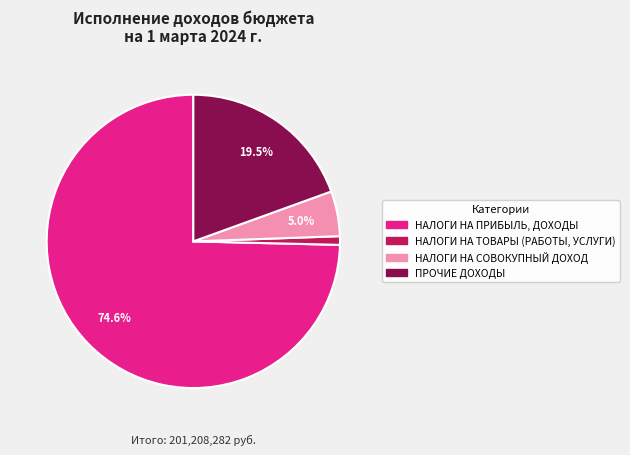

What is the largest slice in the pie chart?

НАЛОГИ НА ПРИБЫЛЬ, ДОХОДЫ